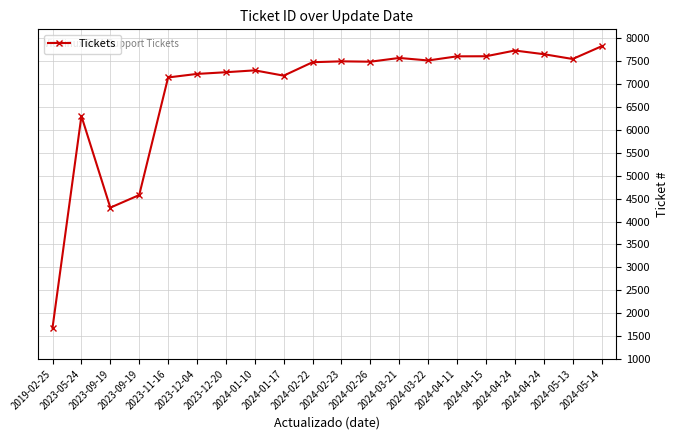

Where is the first local minimum?

2023-09-19